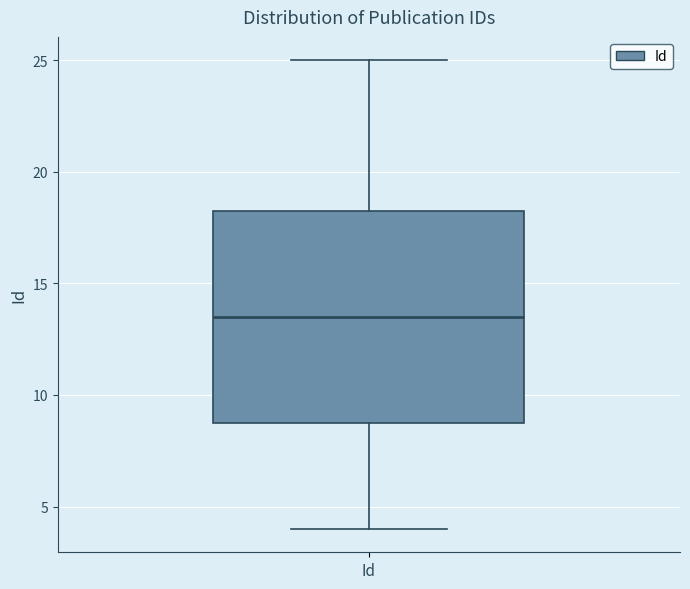

Where is the upper edge of the box for Id on the y-axis? The values are not printed on the chart, so give them approximately, as read against the axis.

18.5